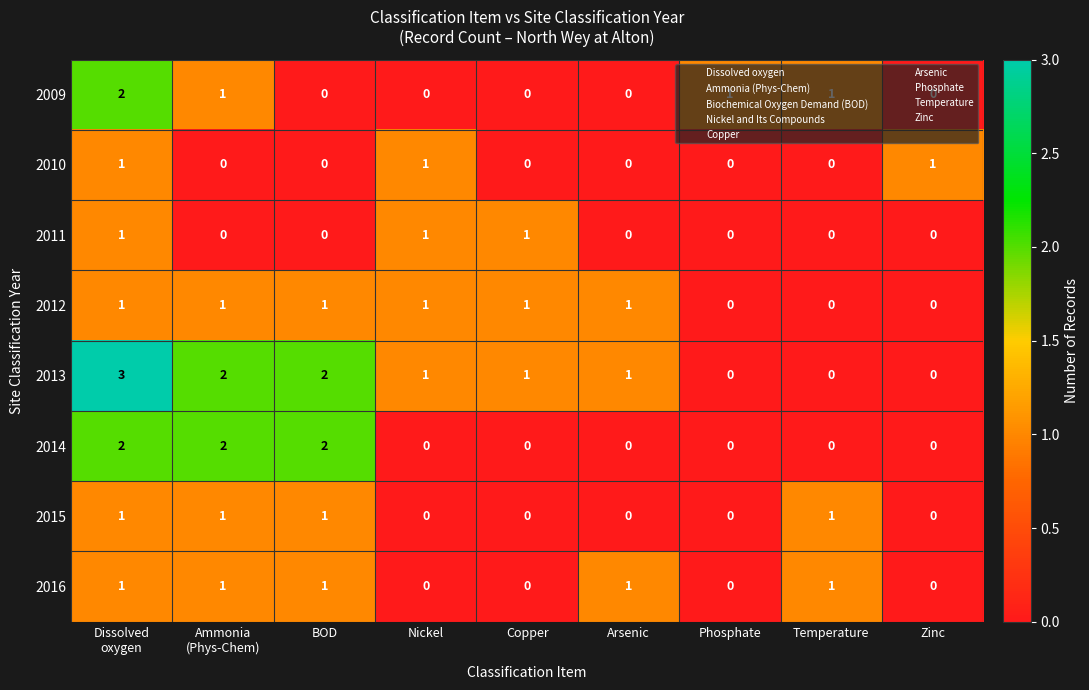

At which category is the sum across all series the highest?

Dissolved
oxygen